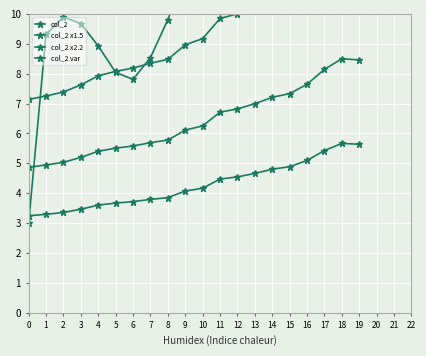

What is the minimum value shown in the chart?

3.0